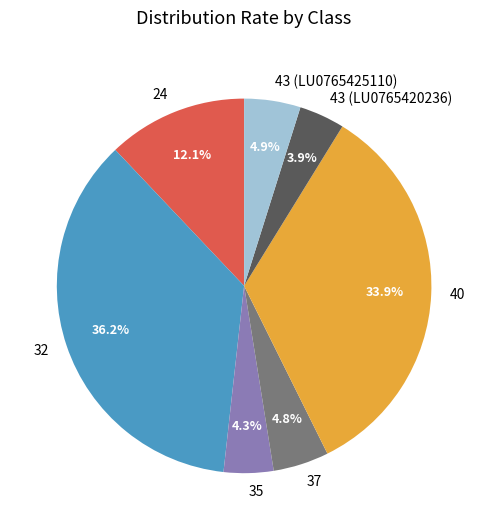

Does any single category account for the majority?

No